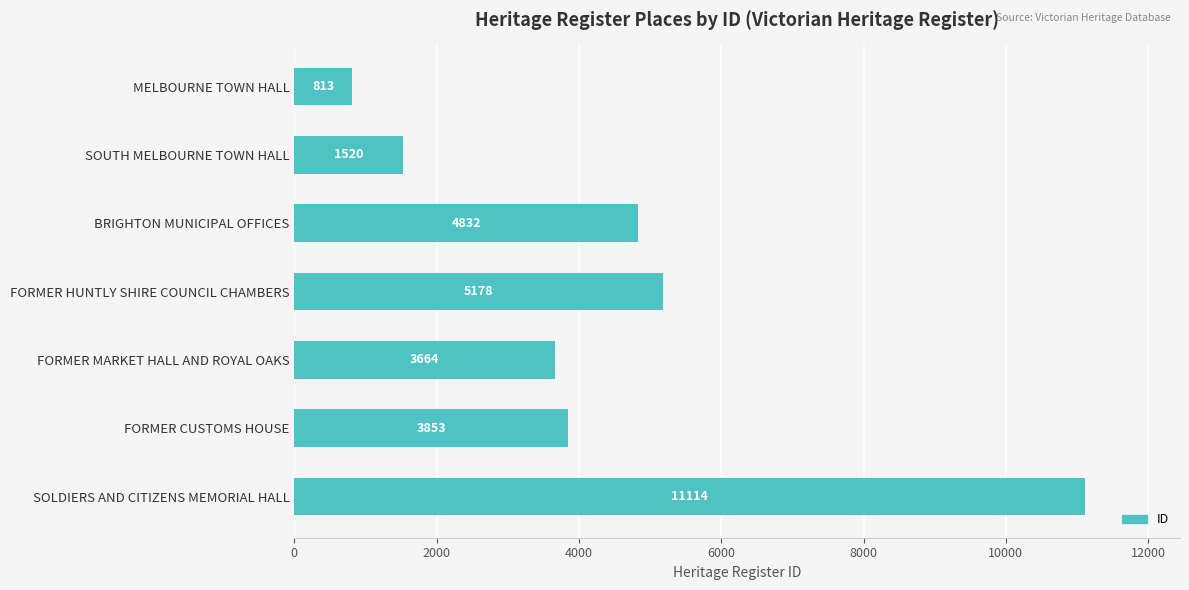

How many bars are there in total?

7